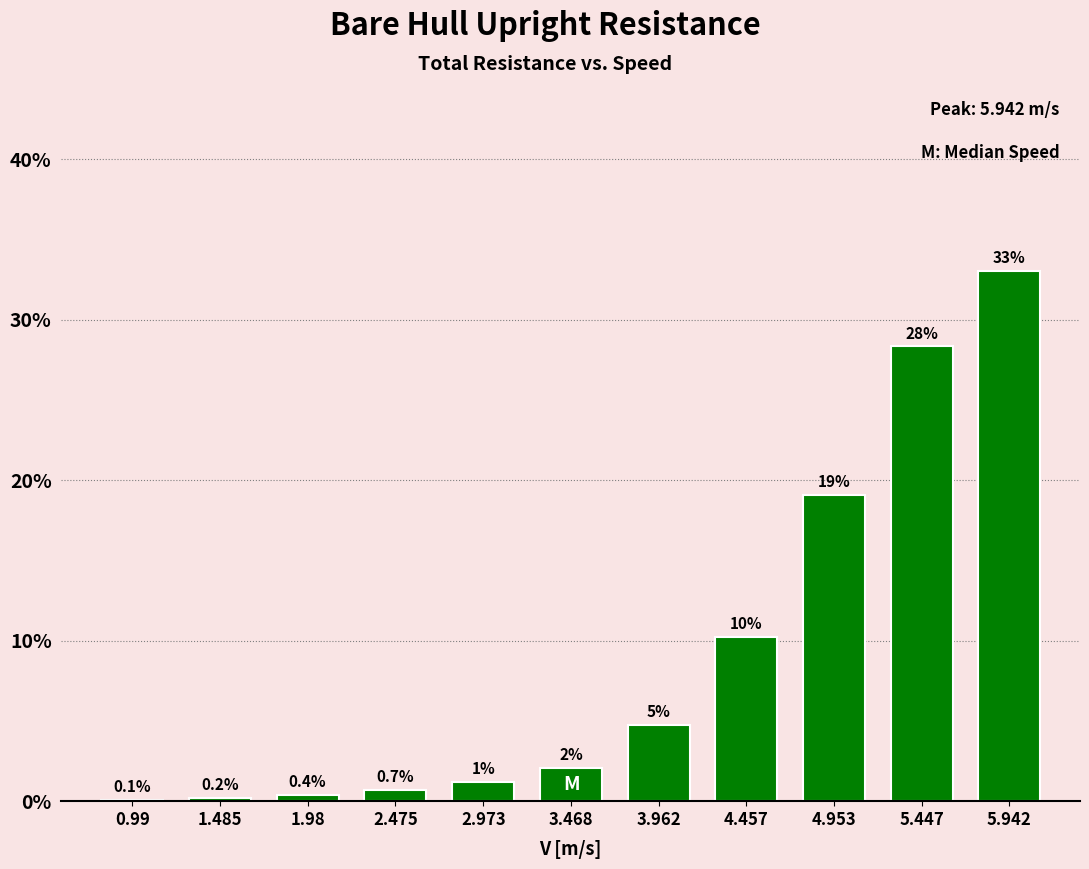

The value at 5.447 is 13.2. True or false?

False